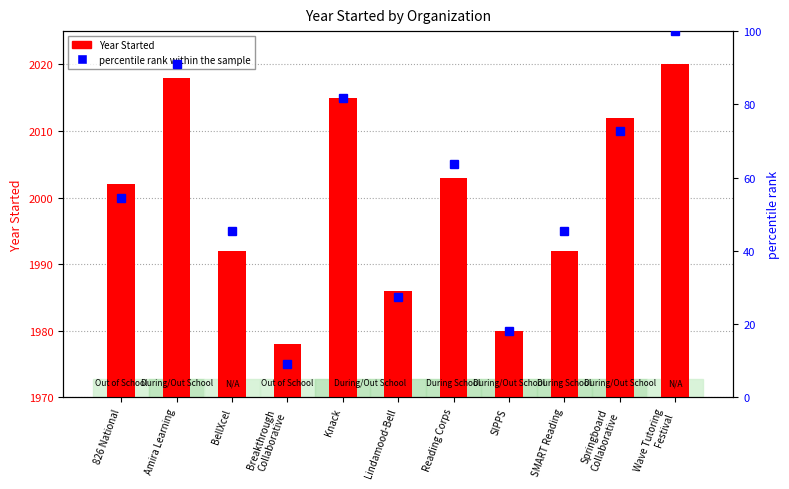

What is the smallest value displayed?

9.1